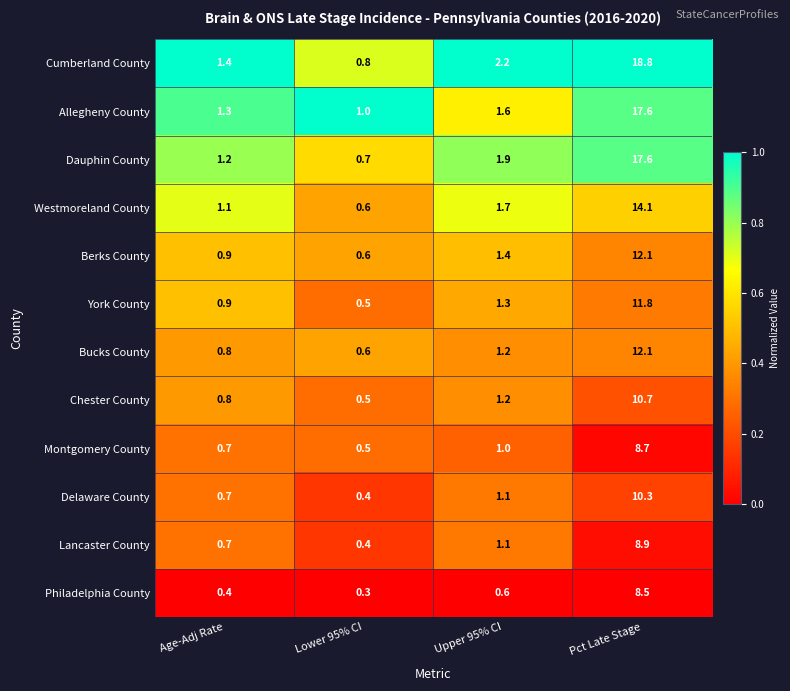

Is it true that Berks County equals 12.1 at Pct Late Stage?

True